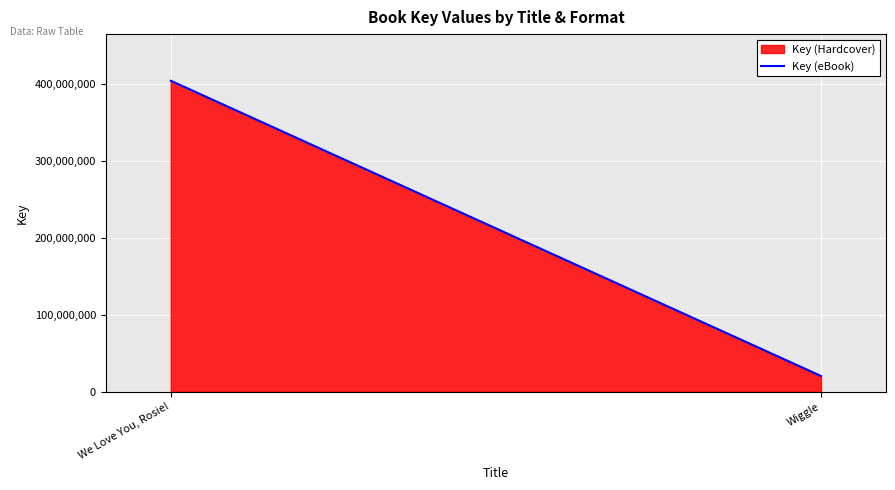

Reading right to left, extract all data points from this chart.

20387100	404658077